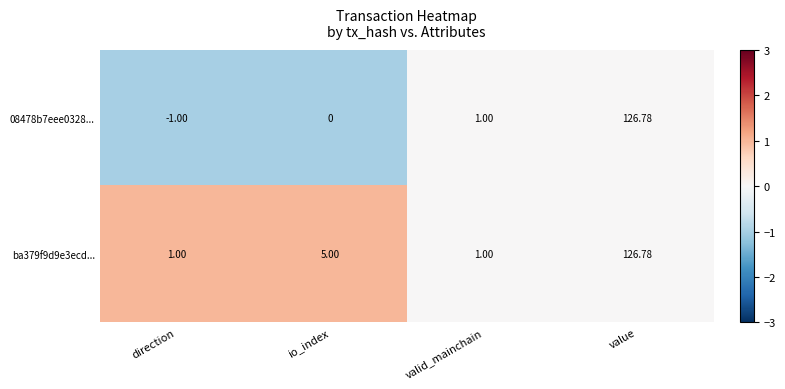

Which category has the highest value across all series?

value